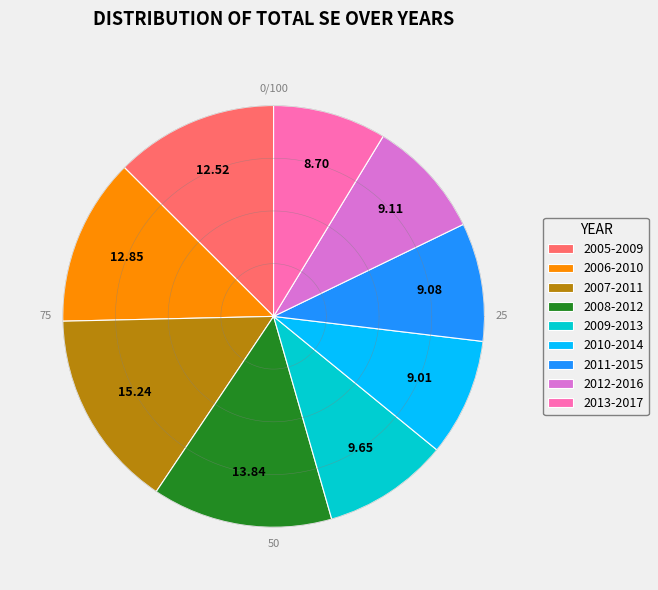

To the nearest percent, what percentage of the pie is 2011-2015?

9%